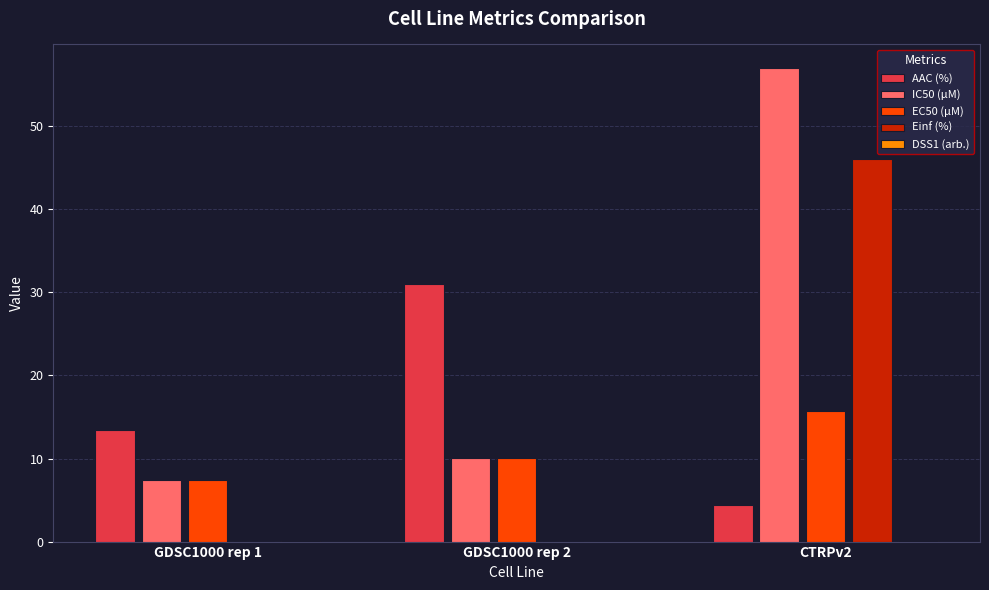

Is it true that IC50 (µM) equals 57.0 at CTRPv2?

True